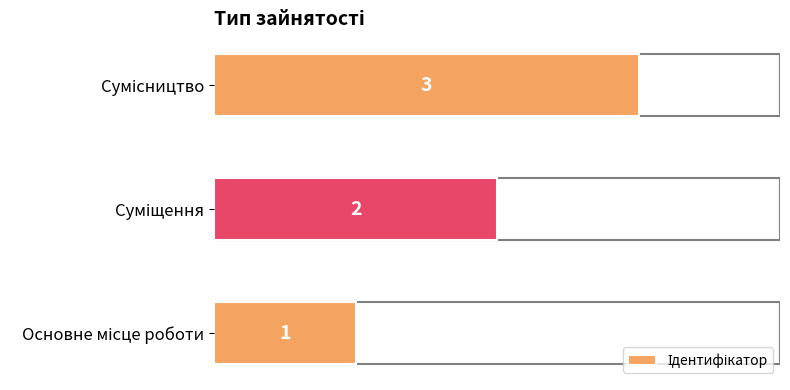

How many values are between 1 and 3?

3